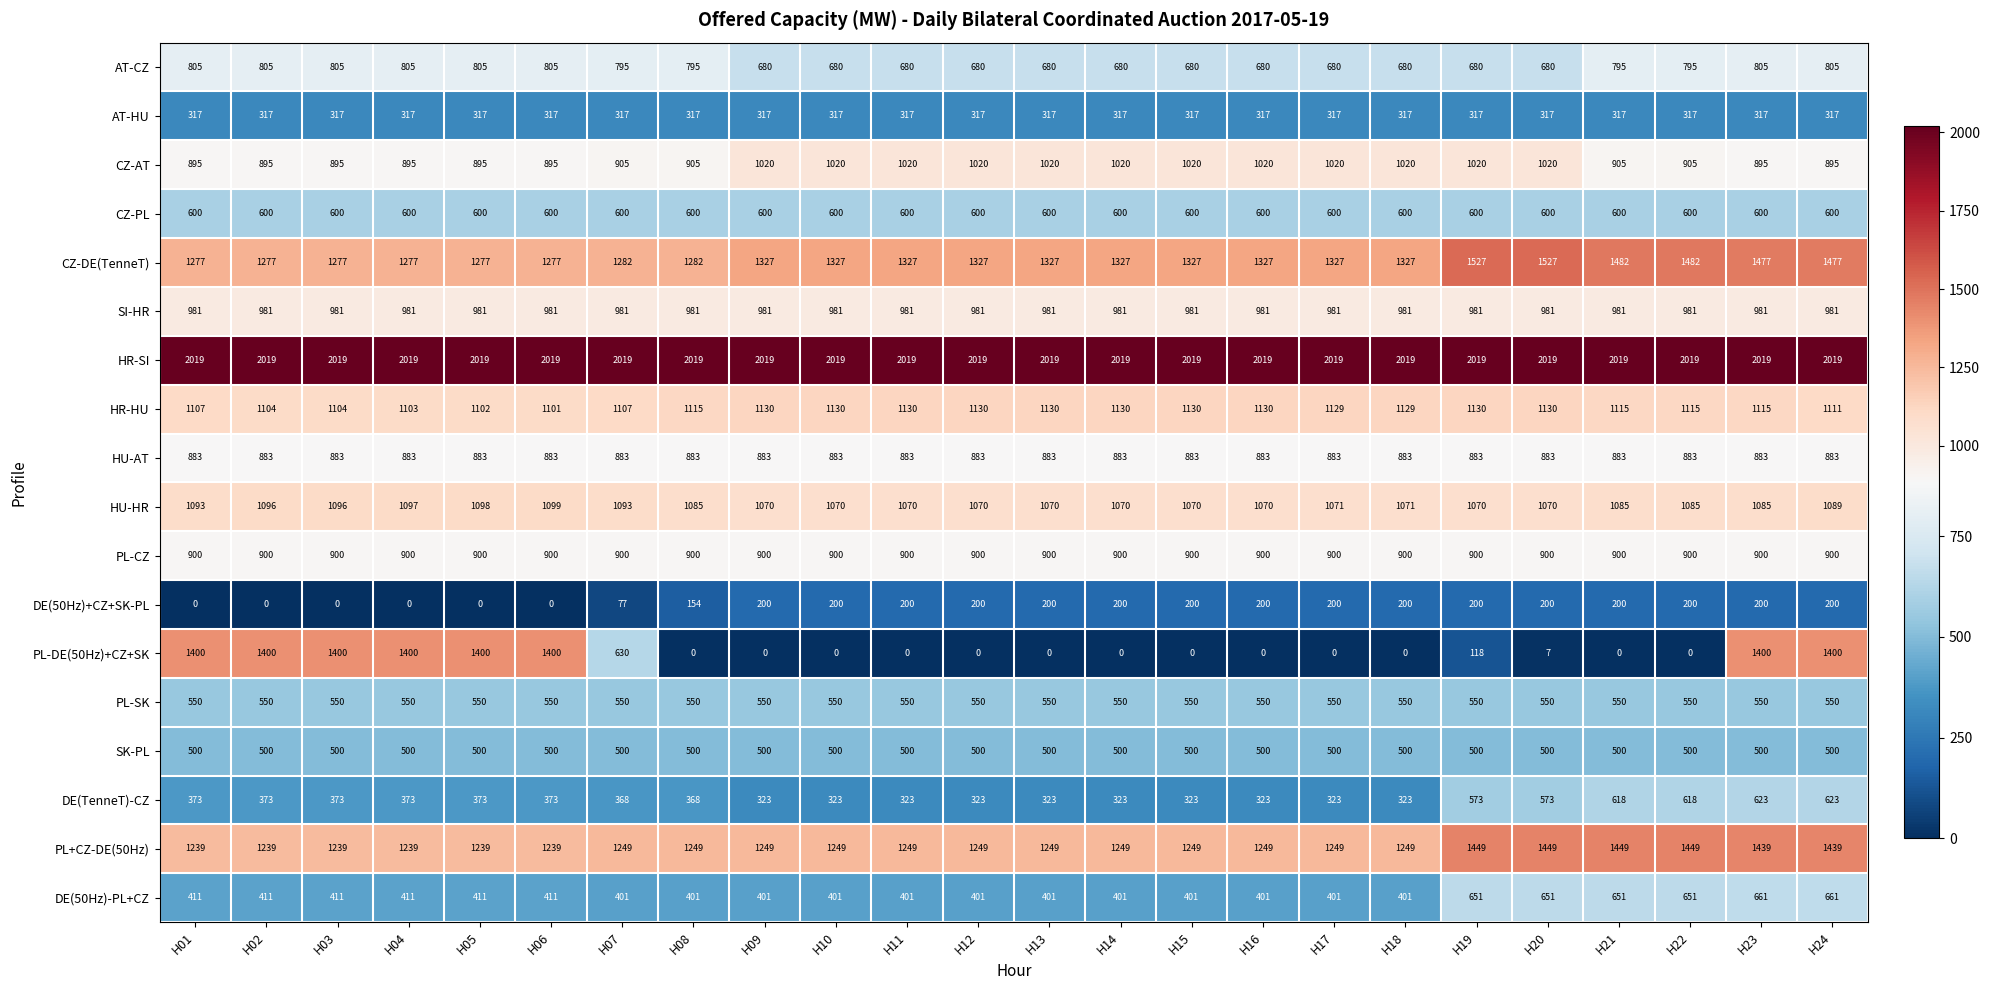

What is the minimum value for AT-CZ?

680